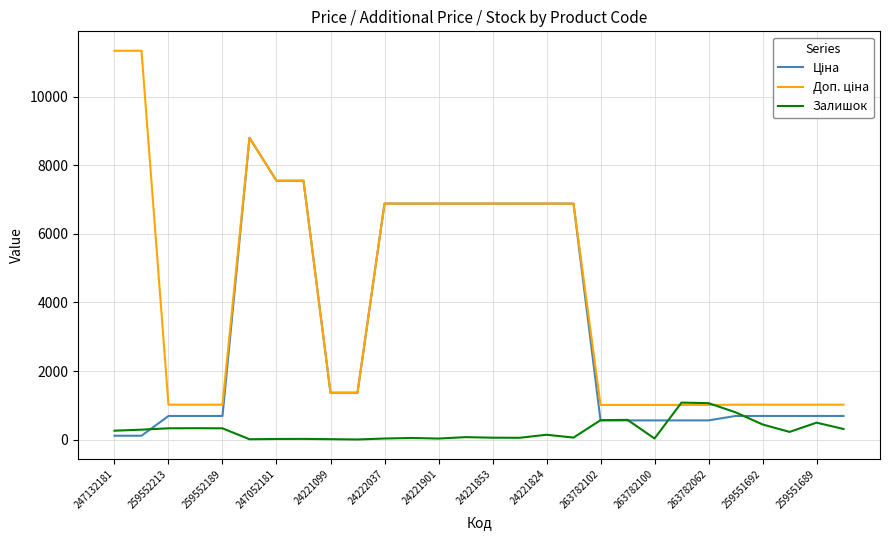

Is it true that Залишок equals 494.0 at 259551689?

True